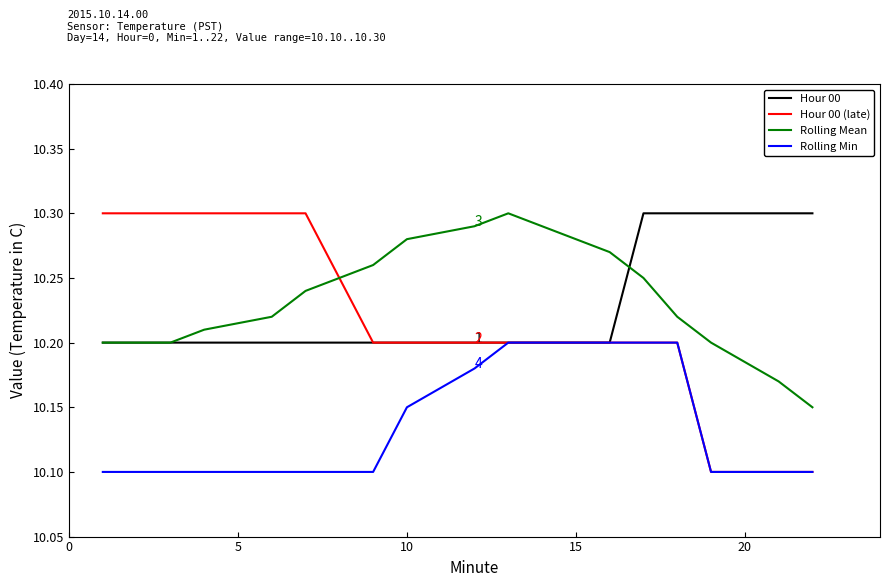

Which series has the largest range (max minus min)?

Hour 00 (late)